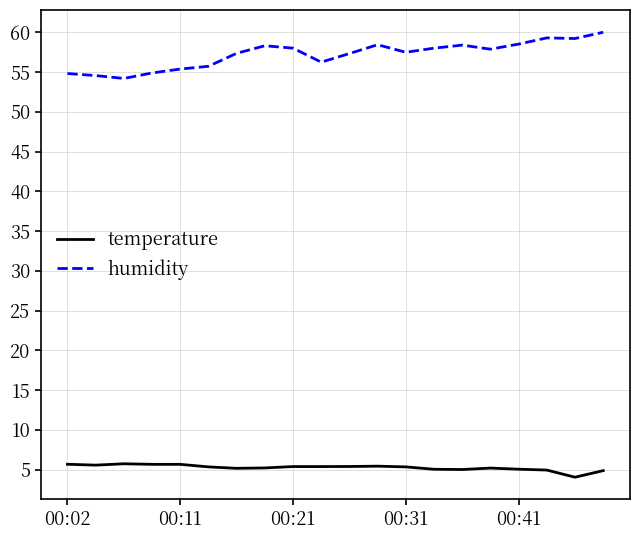

What is the minimum value shown in the chart?

4.0